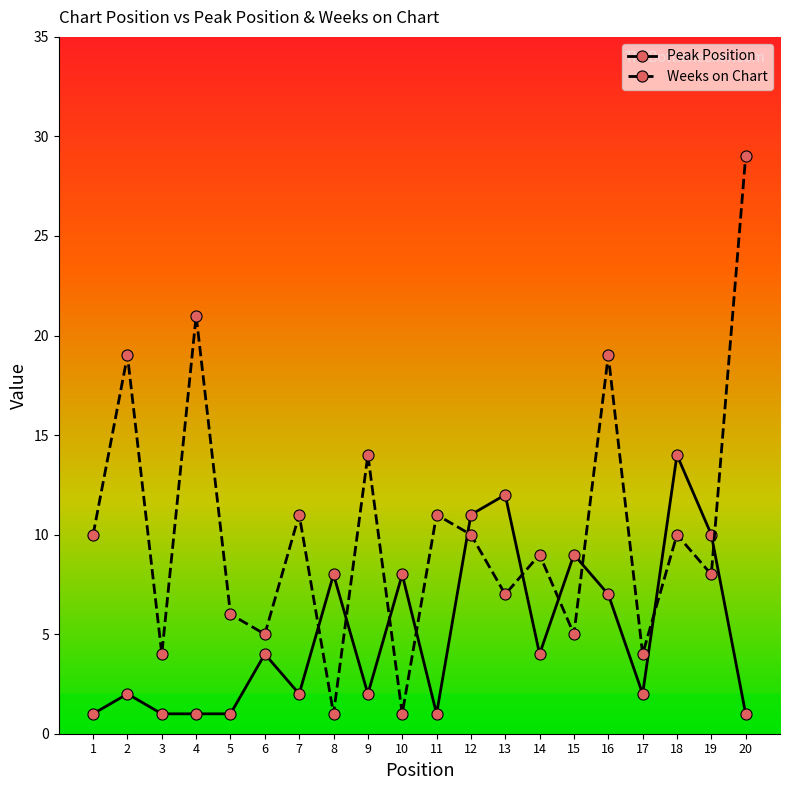

What is the sum of the Peak Position values at 18 and 5?

15